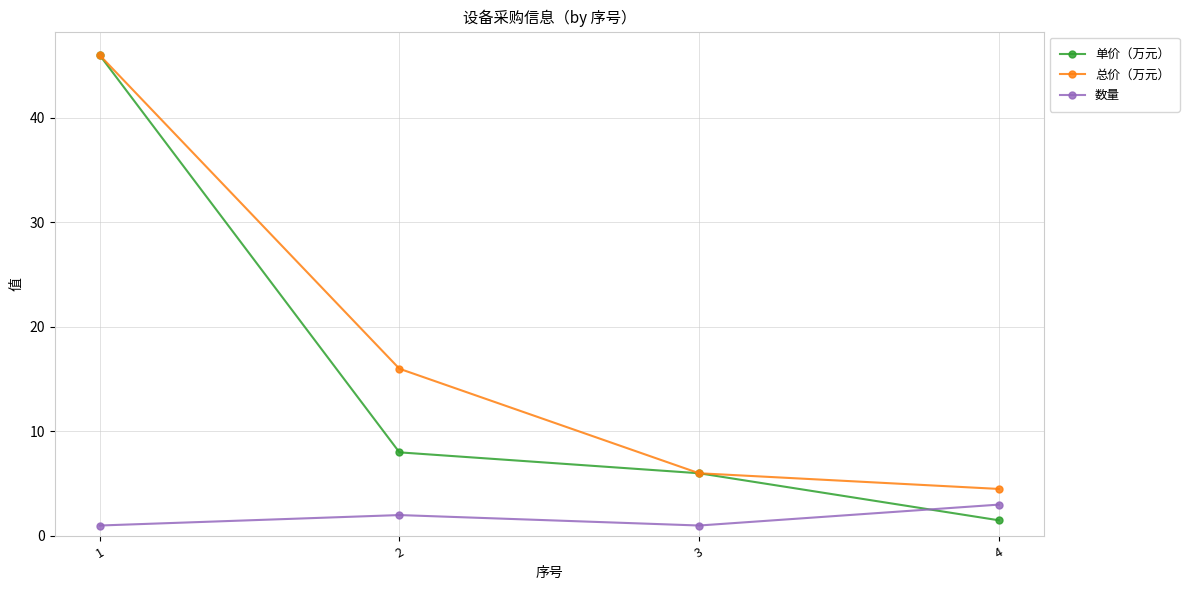

True or false: 单价（万元） has more than 2 points higher than both neighbors.

False